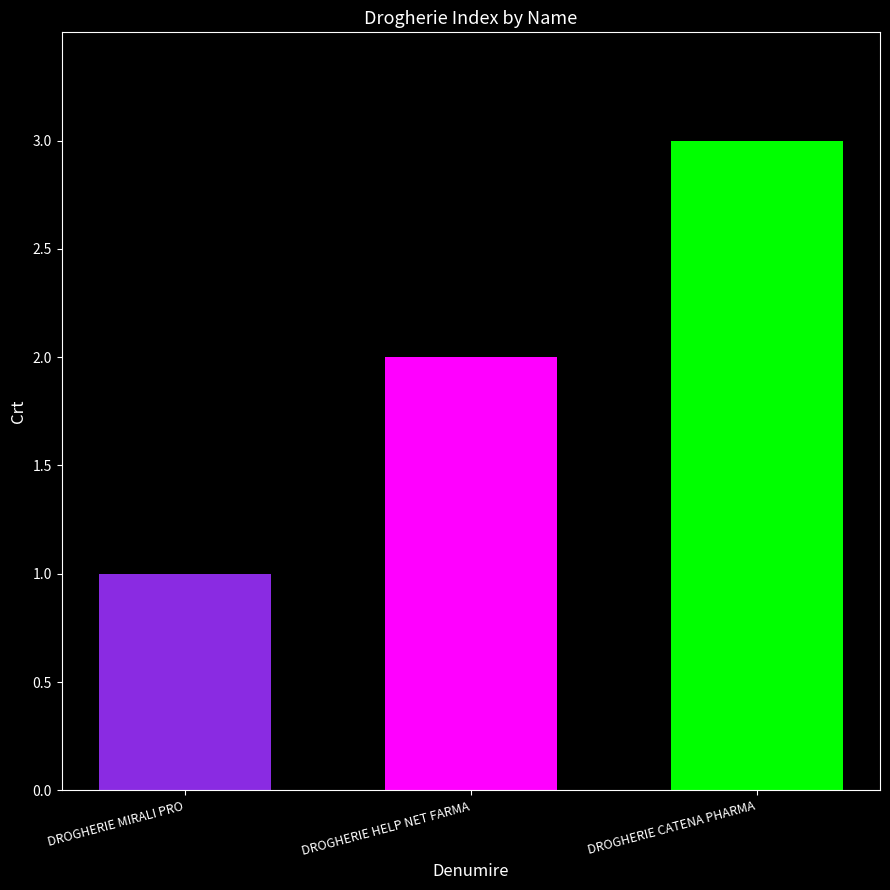

List the labels in order of value, largest first.

DROGHERIE CATENA PHARMA, DROGHERIE HELP NET FARMA, DROGHERIE MIRALI PRO